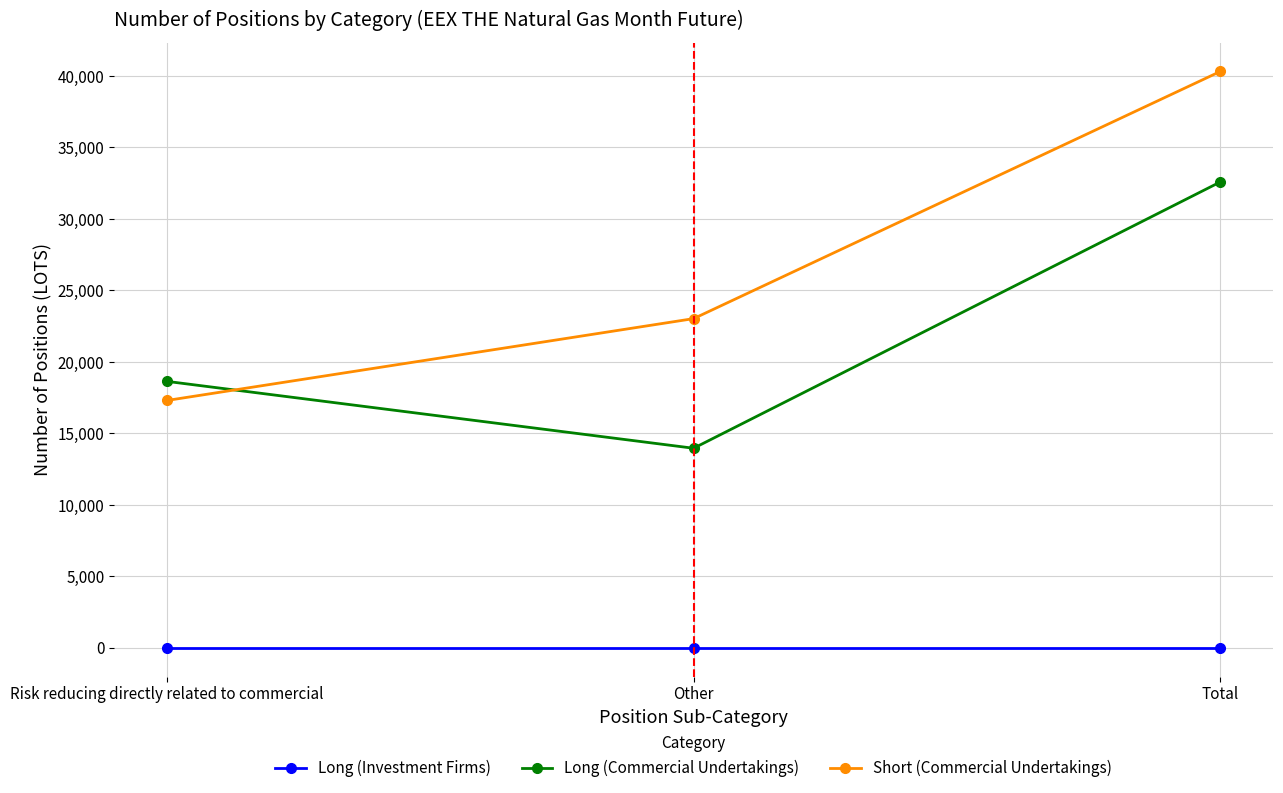

List the series in order of their overall mean, lowest first.

Long (Investment Firms), Long (Commercial Undertakings), Short (Commercial Undertakings)